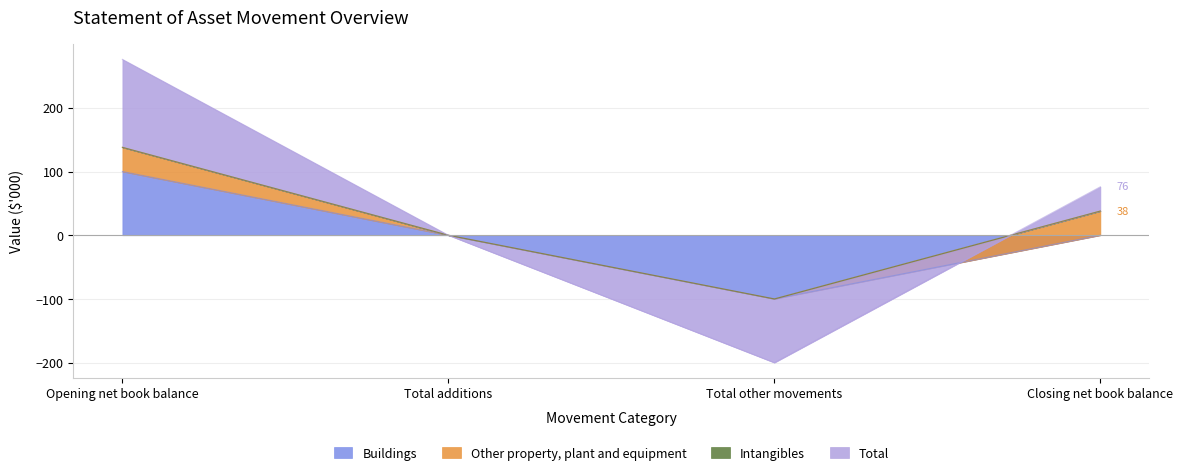

True or false: Buildings has more than 1 interior local peaks.

False